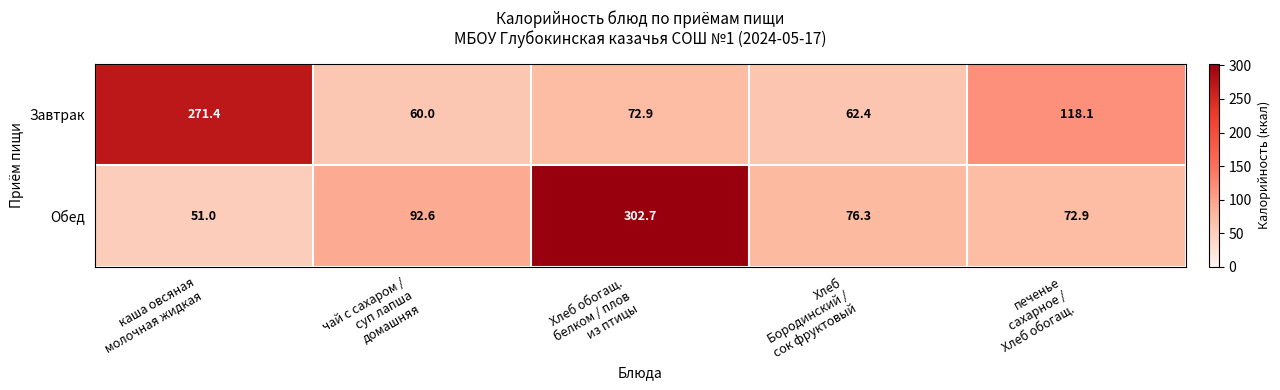

At печенье
сахарное /
Хлеб обогащ., list the series in order from smallest to largest.

Обед, Завтрак